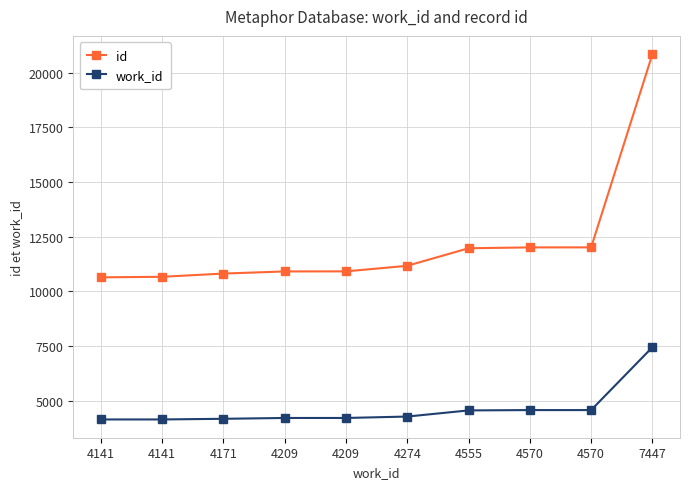

What is the difference between the second highest and minimum values in the work_id series?

429